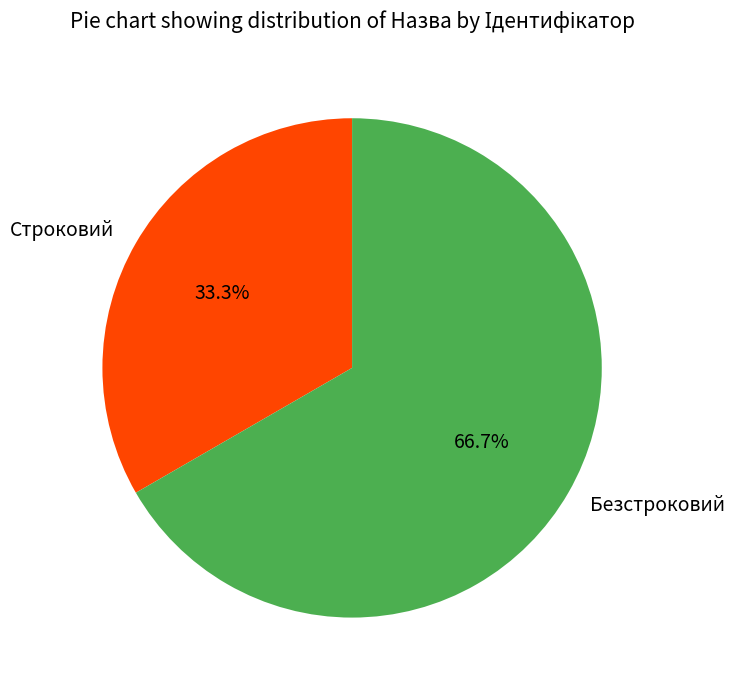

Between Строковий and Безстроковий, which is larger?

Безстроковий